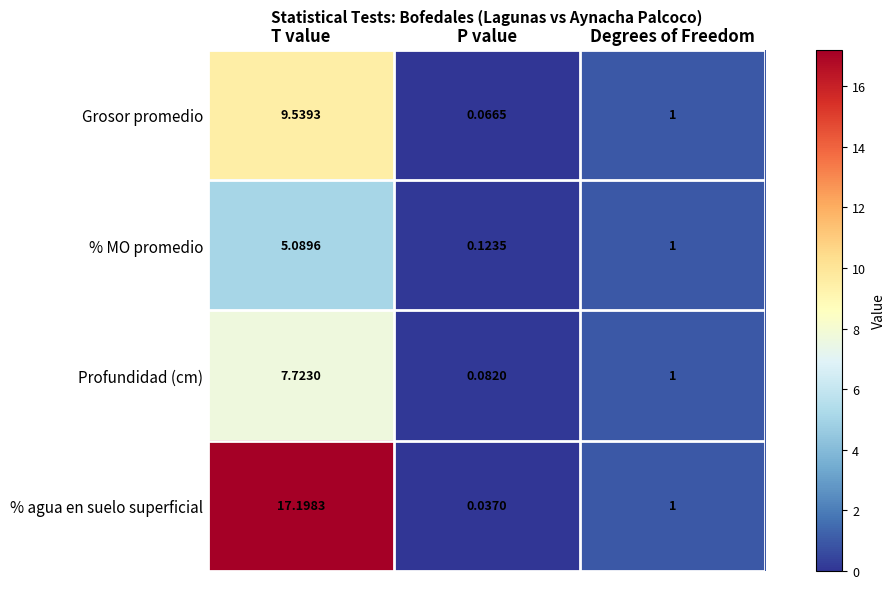

At which category is the sum across all series the highest?

T value